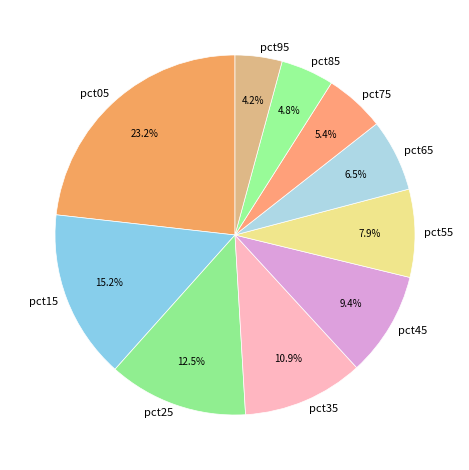

Does pct95 represent more than half of the total?

No